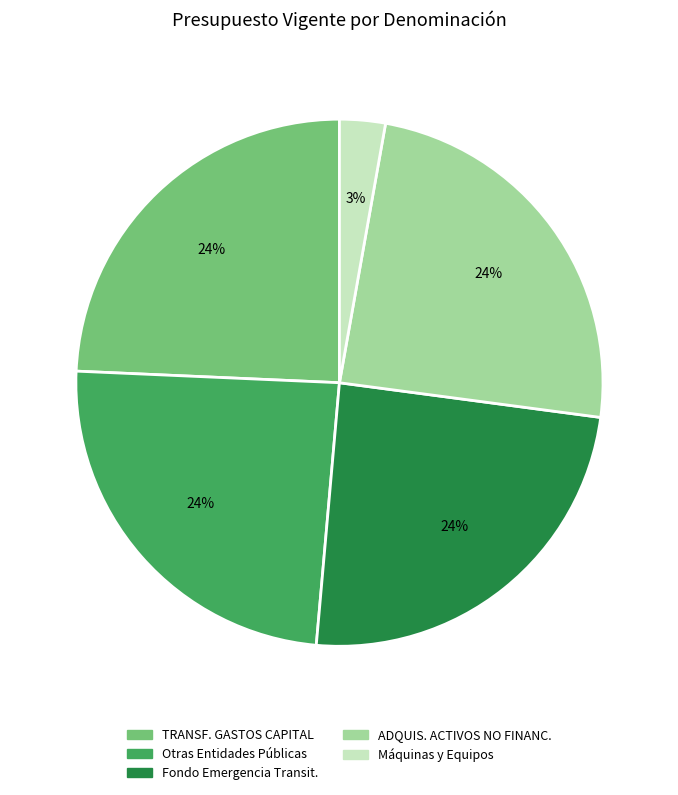

To the nearest percent, what is the average slice percentage?

20%